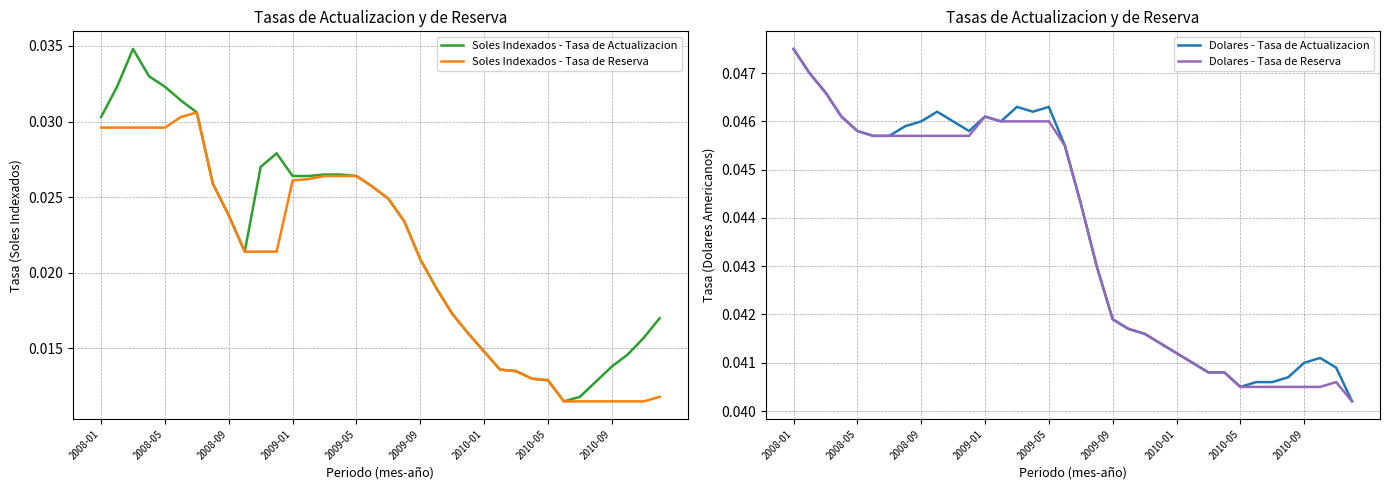

What are all the series names shown in the legend?

Soles Indexados - Tasa de Actualizacion, Soles Indexados - Tasa de Reserva, Dolares - Tasa de Actualizacion, Dolares - Tasa de Reserva